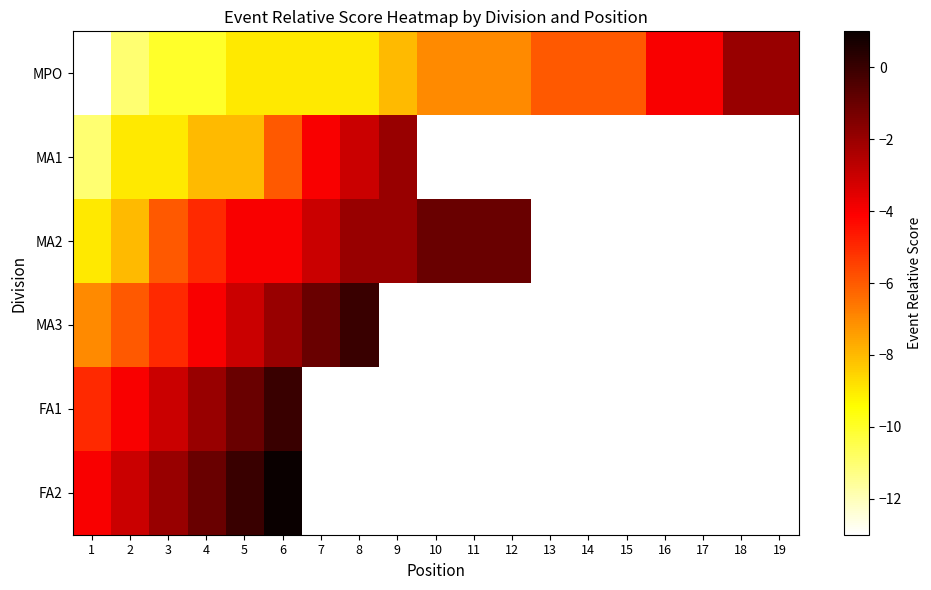

What value does the MA2 series have at 10?

-1.0